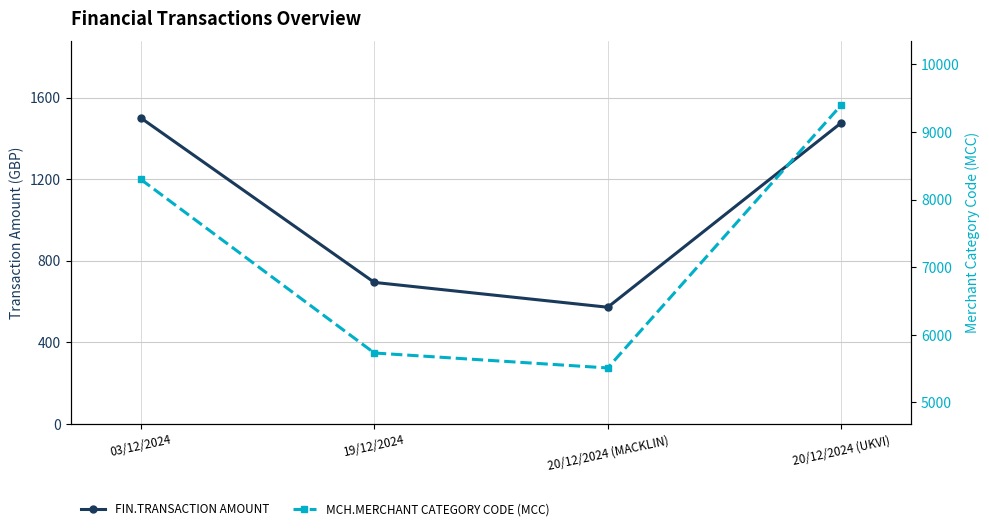

Count the number of categories in the chart.

4